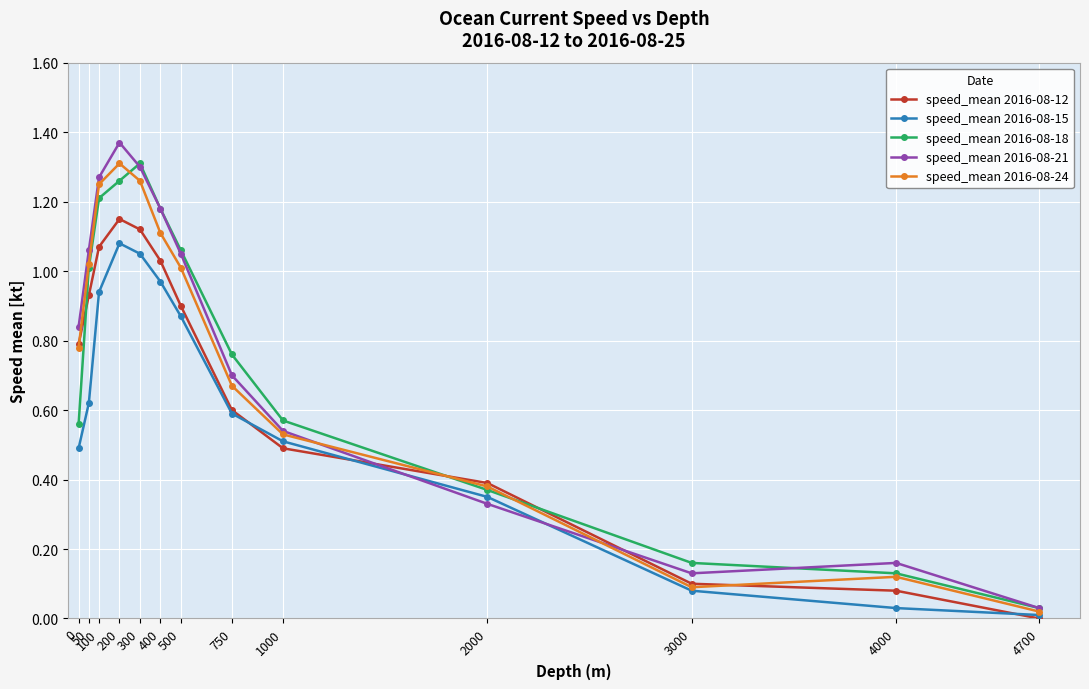

Between 200 and 2000, which series saw the biggest shift?

speed_mean 2016-08-21